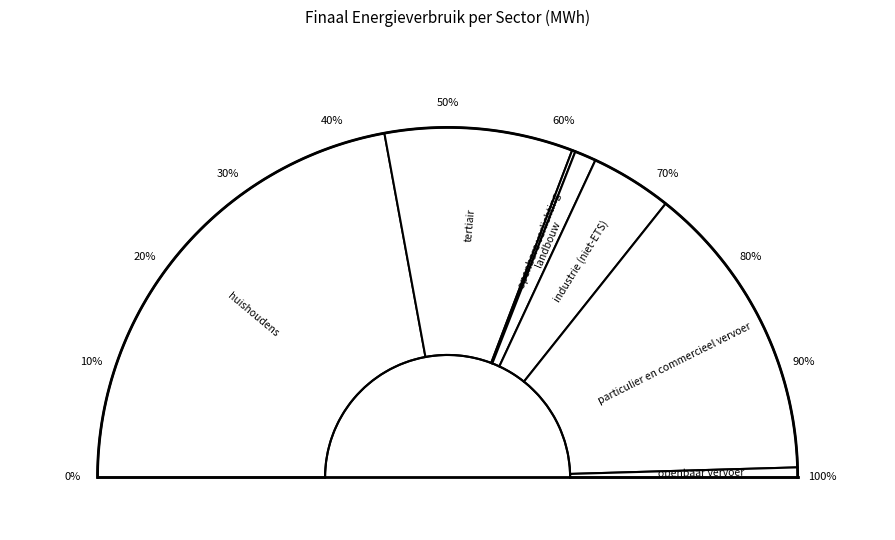

Which slice is the smallest?

openbare verlichting